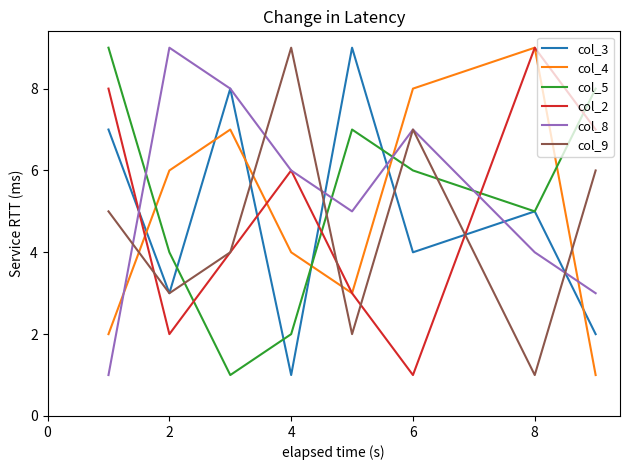

After their last crossing, which series has the higher values: col_4 or col_9?

col_9